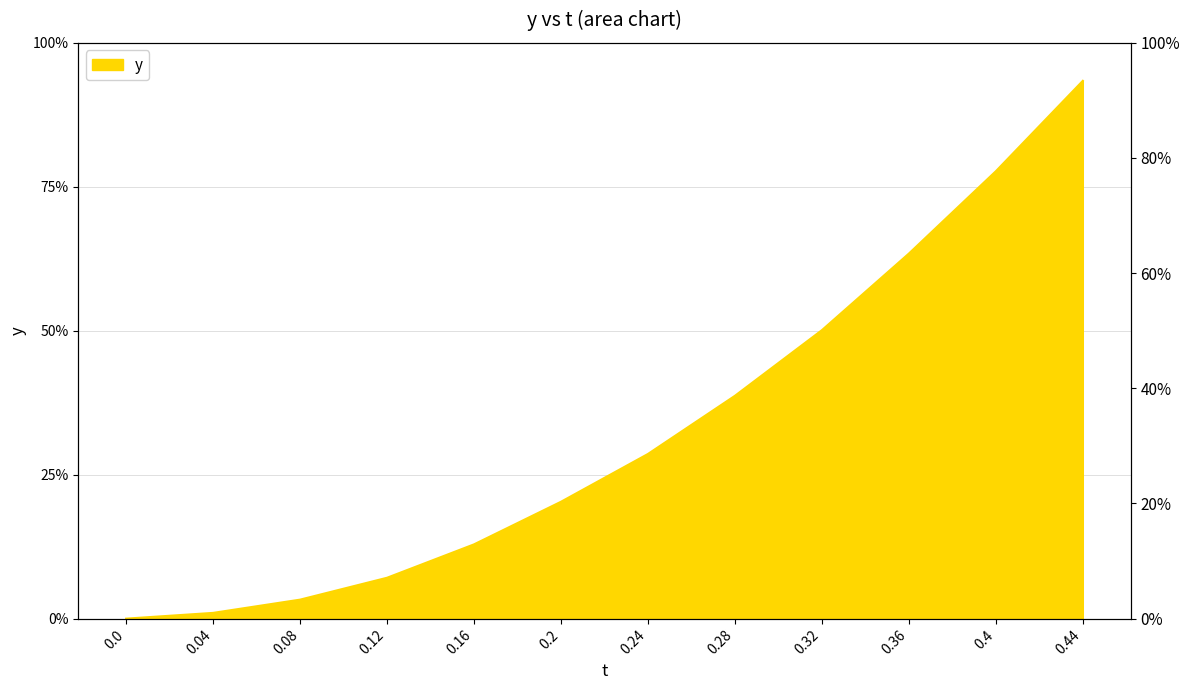

True or false: there are more than 0 points higher than both neighbors.

False